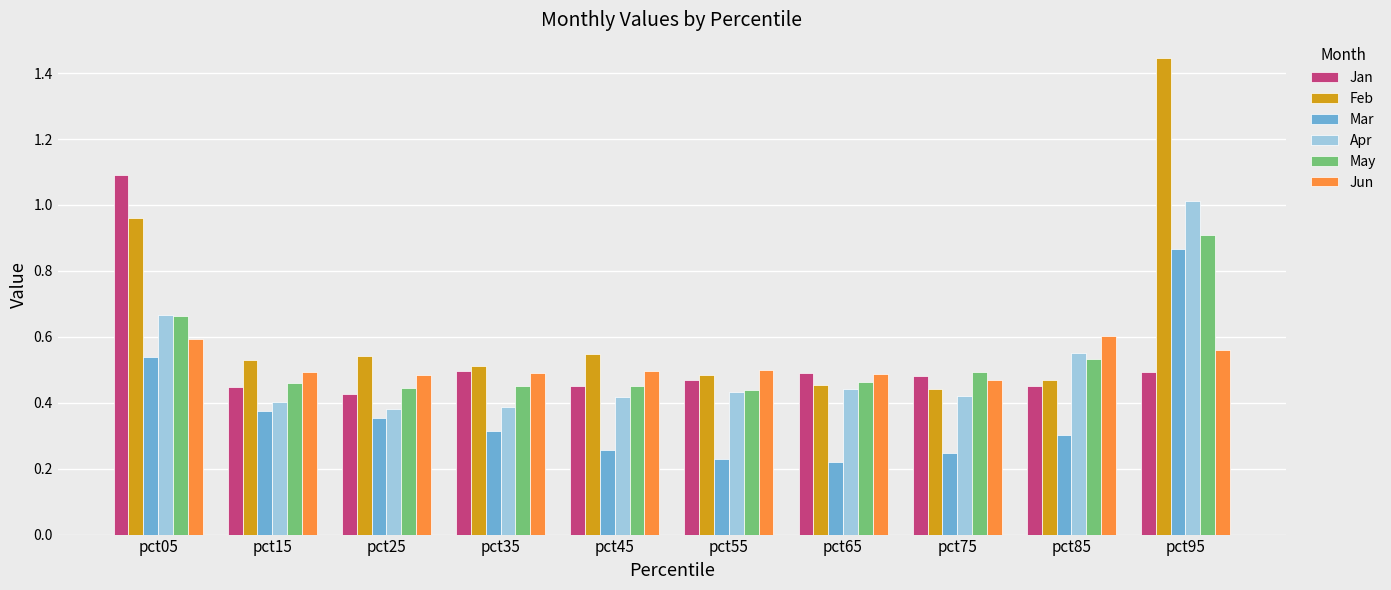

Which series has the largest range (max minus min)?

Feb